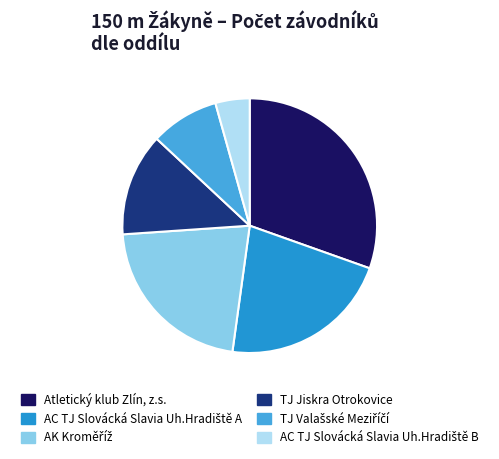

How many segments does this pie chart have?

6